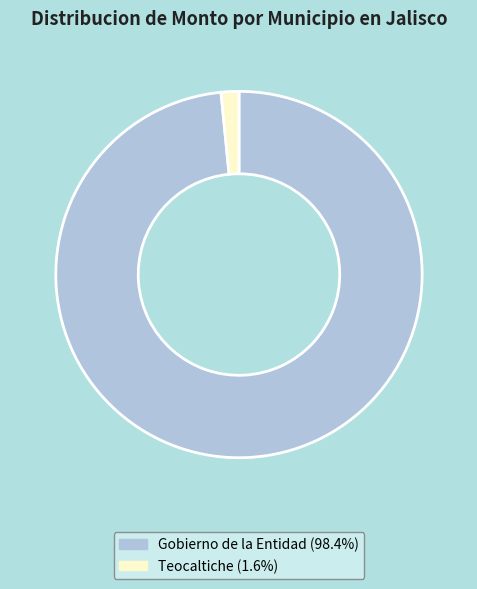

Rank the categories by value from lowest to highest.

Teocaltiche, Gobierno de la Entidad